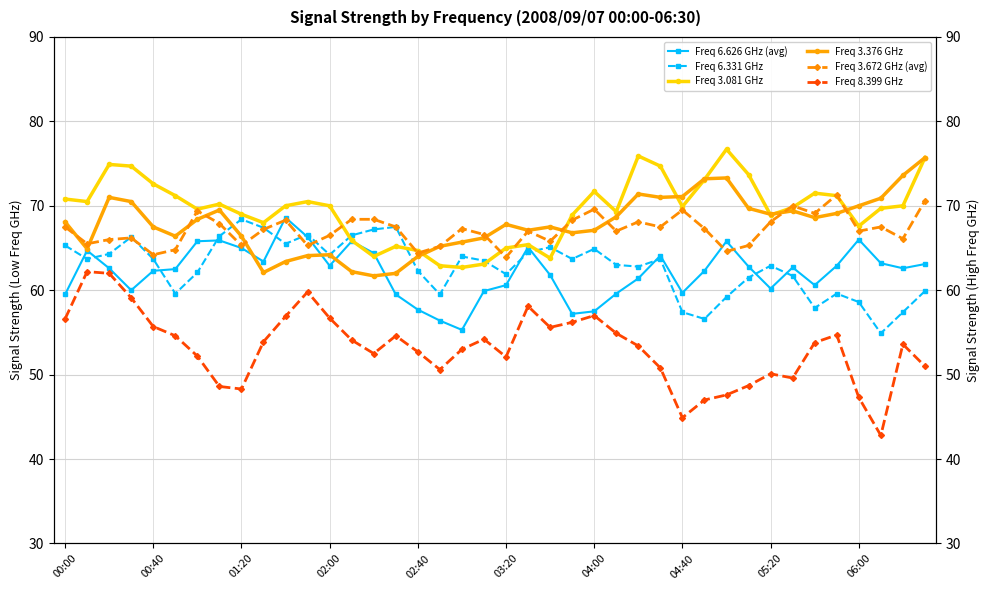

What is the sum of all Freq 6.626 GHz (avg) values?

2487.7